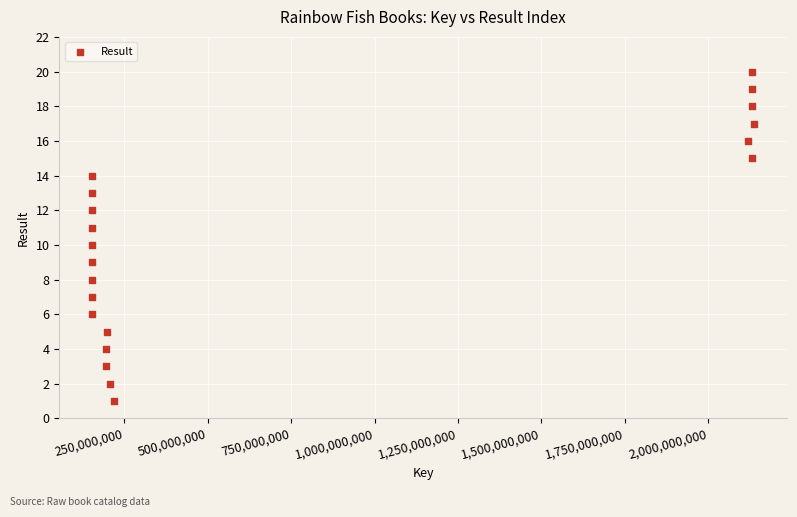

What is the range of Y values (max minus min)?

19